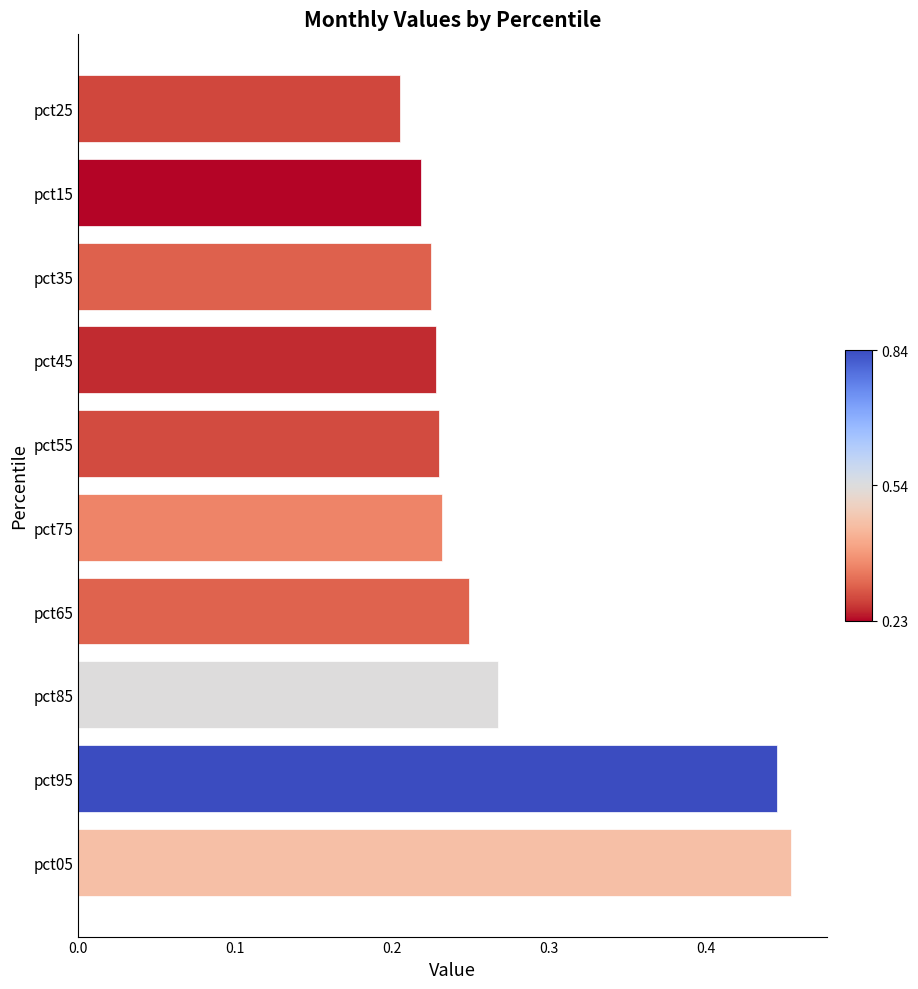

Which has a higher value, pct15 or pct95?

pct95